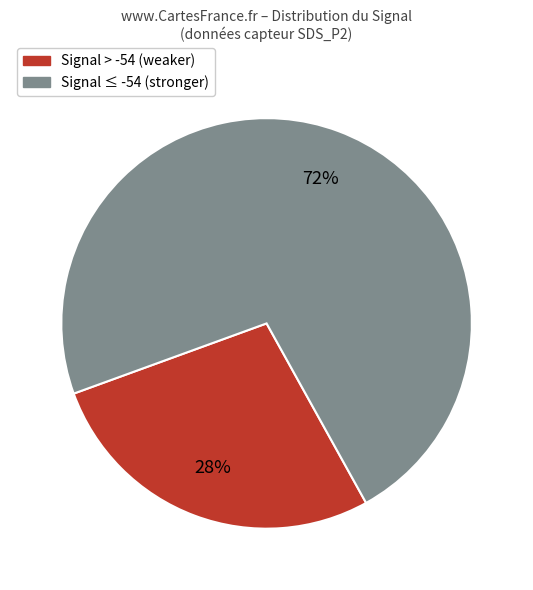

To the nearest percent, what is the average slice percentage?

50%